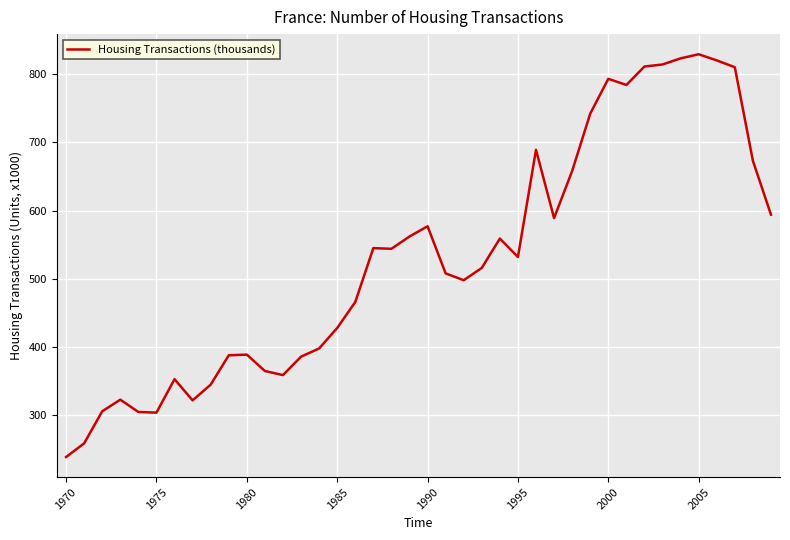

What is the difference between the maximum and minimum values?

590